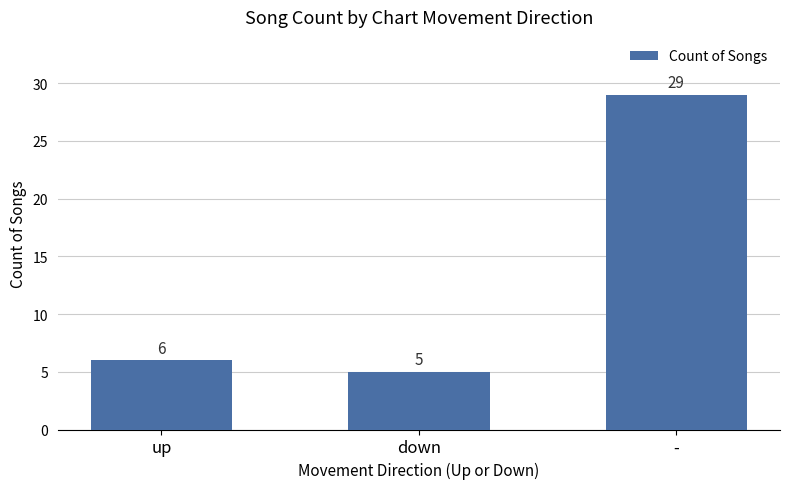

Reading left to right, extract all data points from this chart.

6	5	29